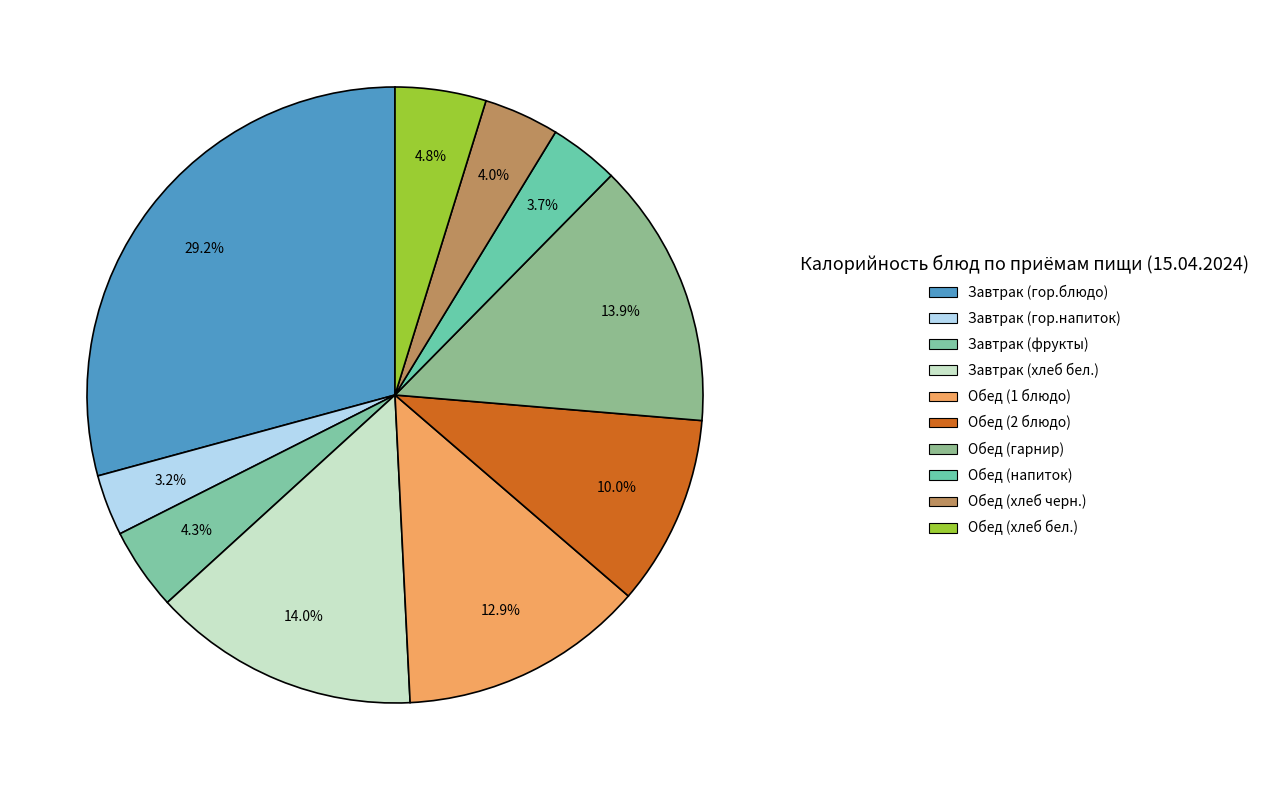

What portion of the pie excludes Обед (напиток)?

96.3%